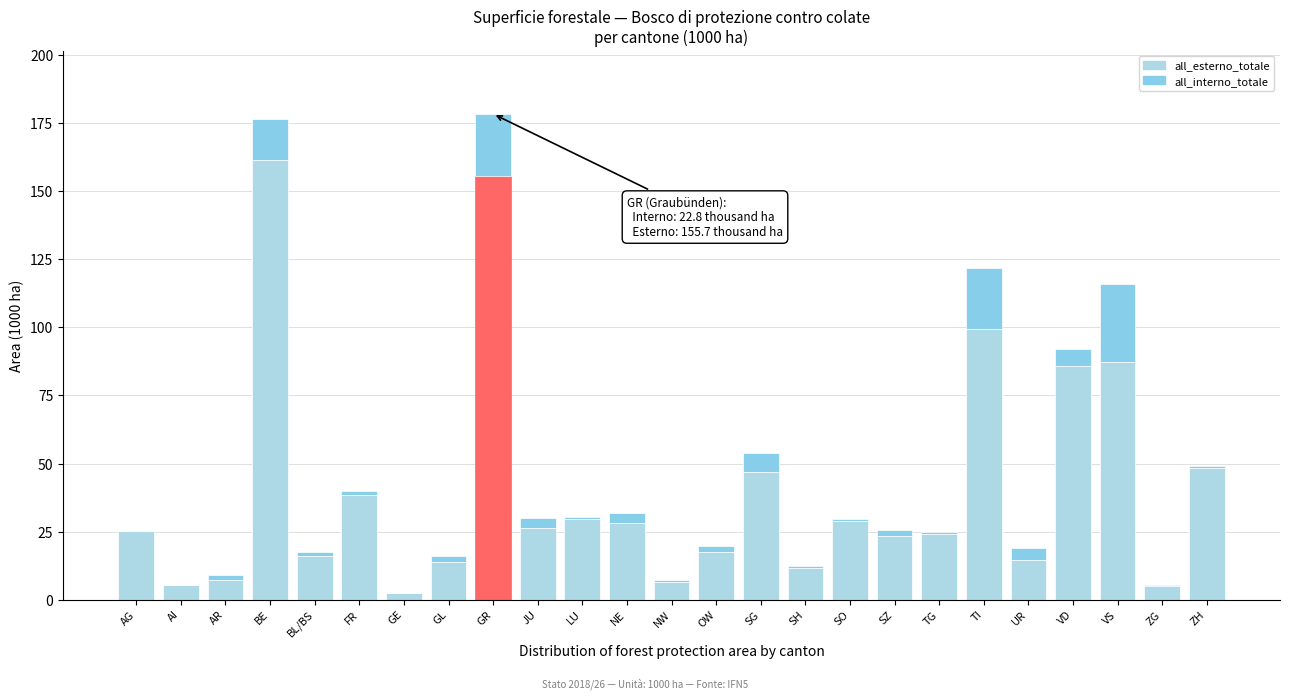

Are the bars grouped side by side (vs. stacked)?

No